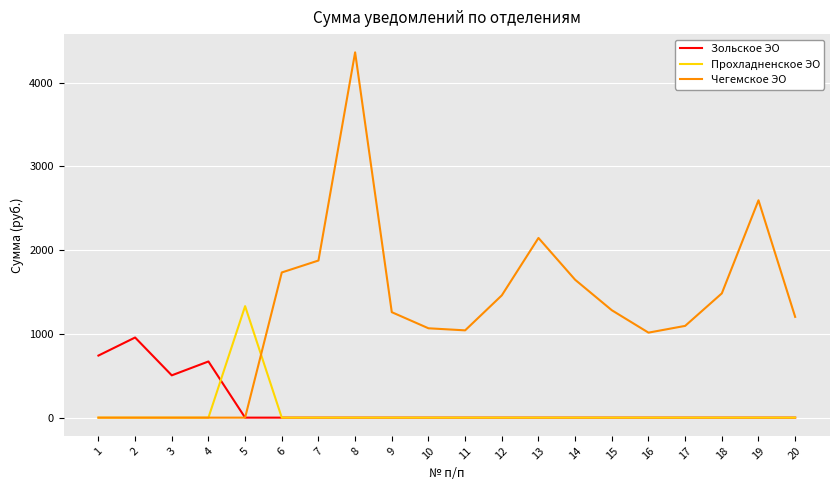

Rank the series by their maximum value, from lowest to highest.

Зольское ЭО, Прохладненское ЭО, Чегемское ЭО